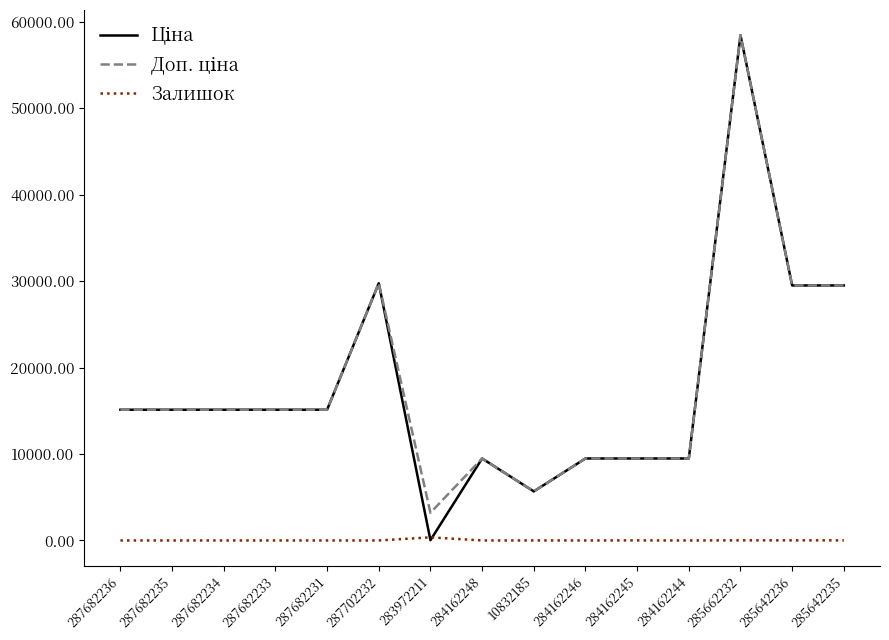

At which category is the sum across all series the highest?

285662232